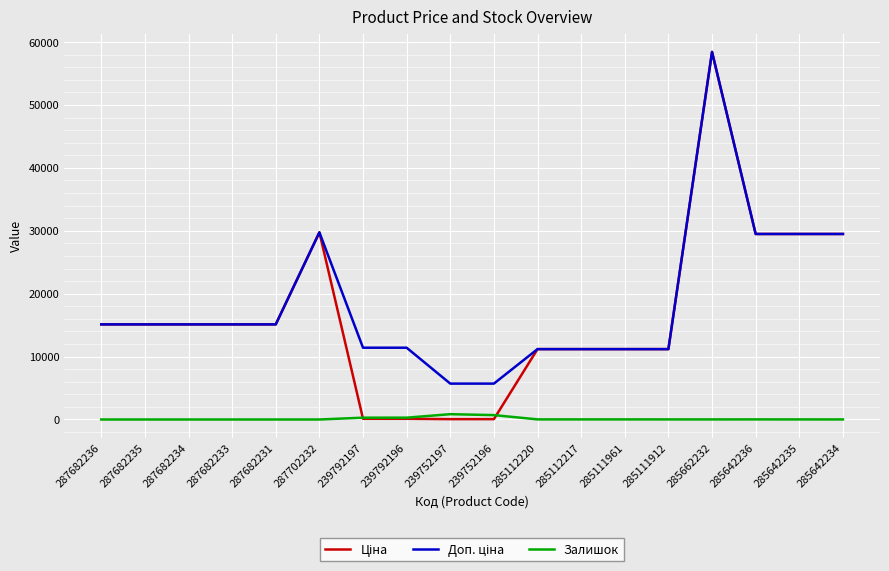

The Залишок series shows 0.0 at 287682233. True or false?

True